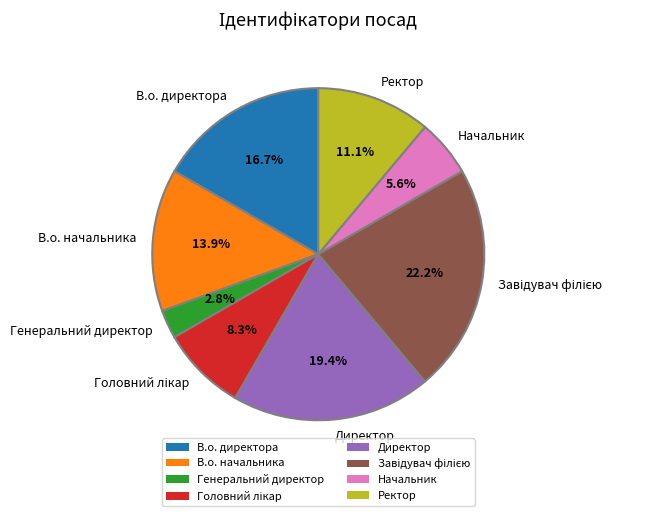

What portion of the pie excludes Директор?

80.6%